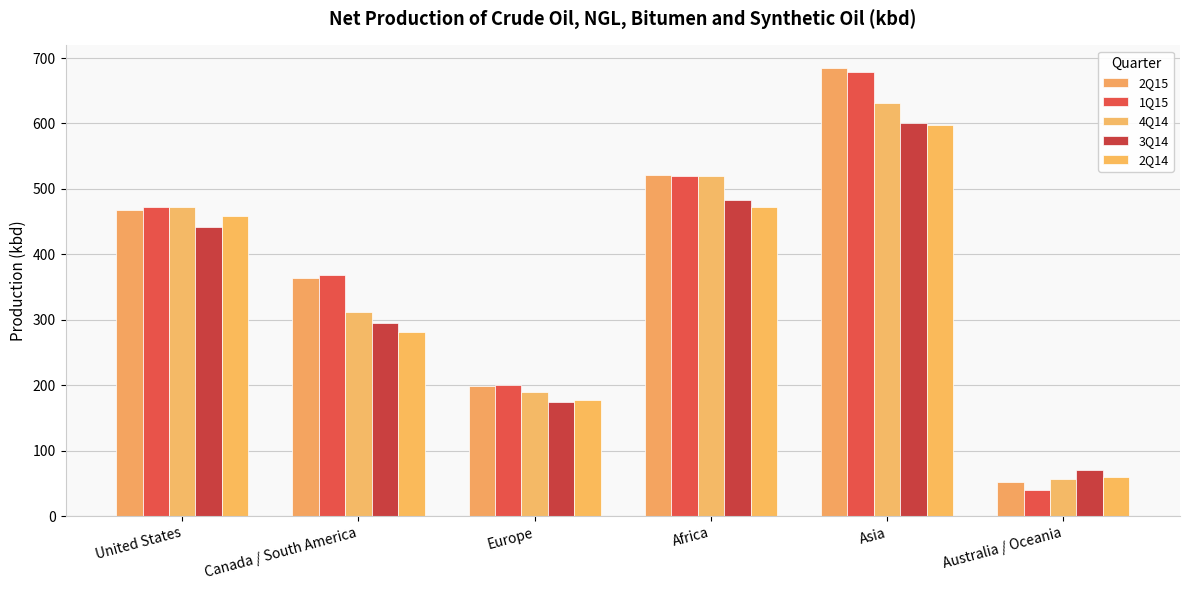

True or false: 4Q14 has a value of 519 at Africa.

True